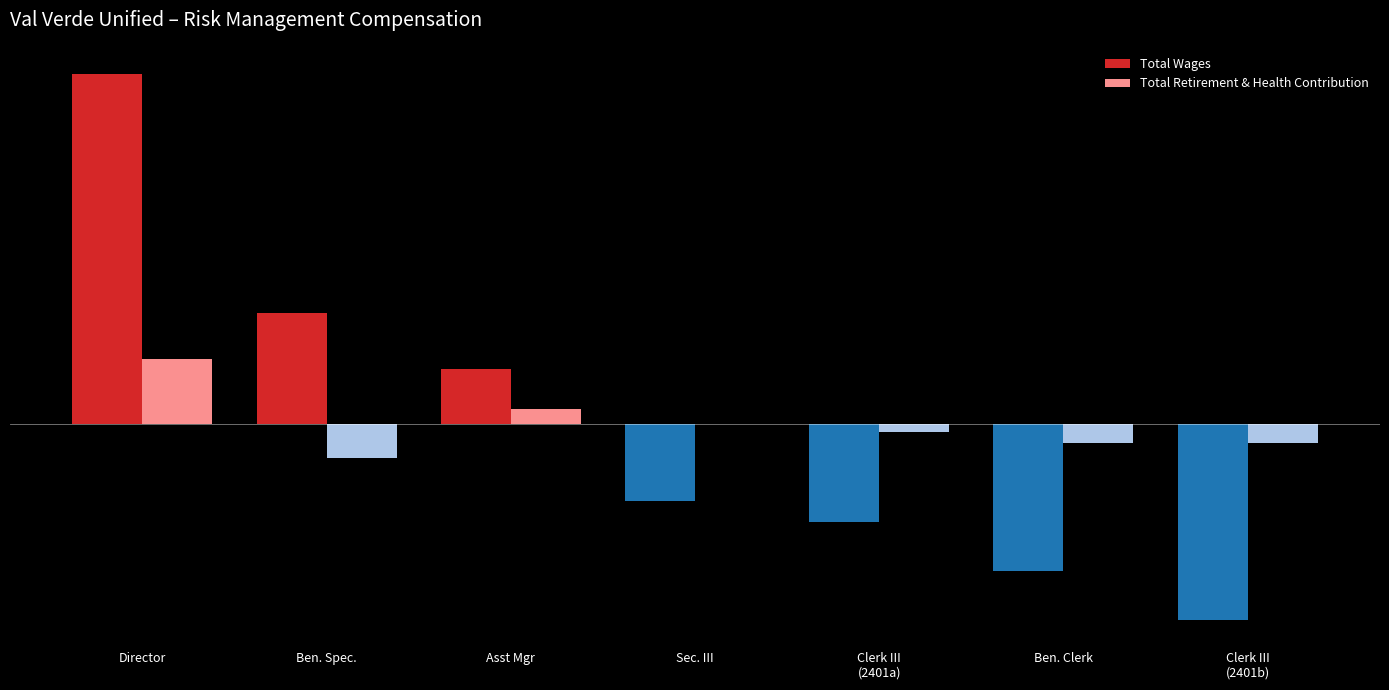

What is the sum of all Total Wages values?

504794